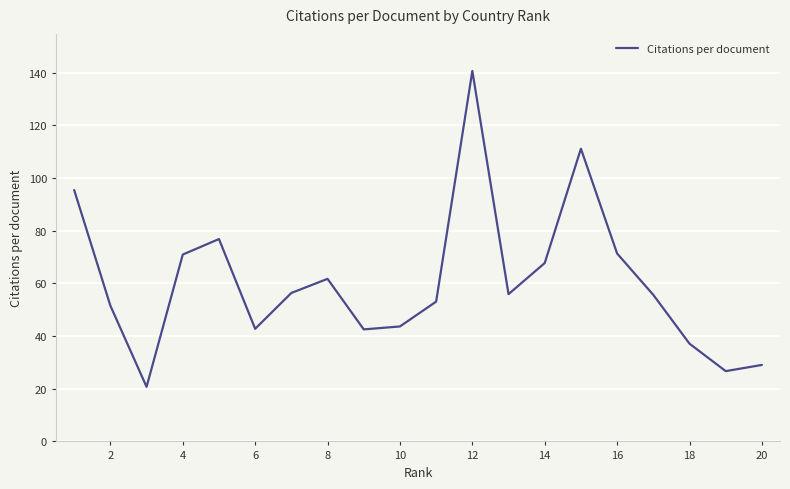

What is the difference between the maximum and second lowest values?

114.0